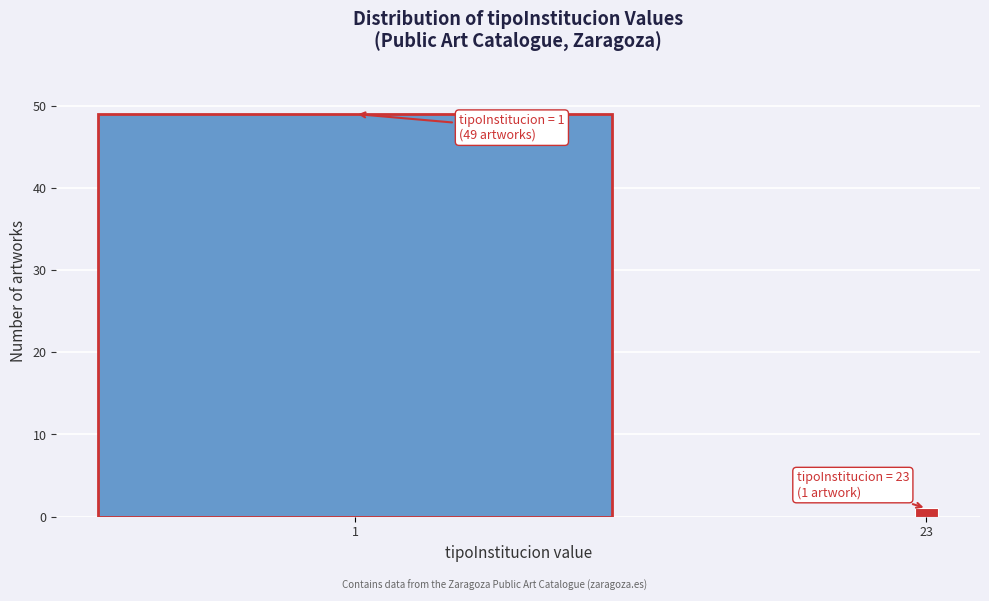

Reading left to right, transcribe all the data shown in this chart.

1=49	23=1